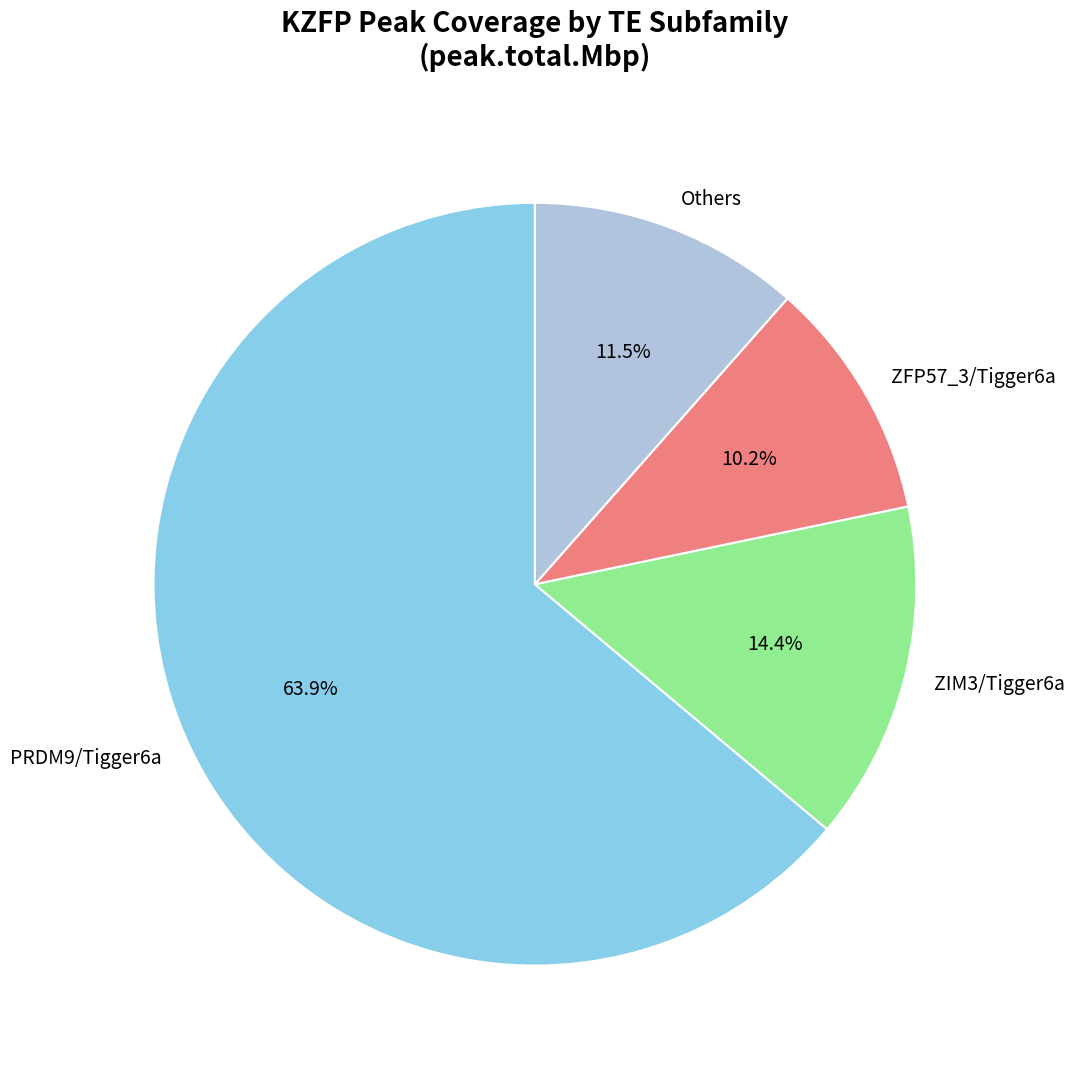

Rank the categories by value from lowest to highest.

ZFP57_3/Tigger6a, Others, ZIM3/Tigger6a, PRDM9/Tigger6a